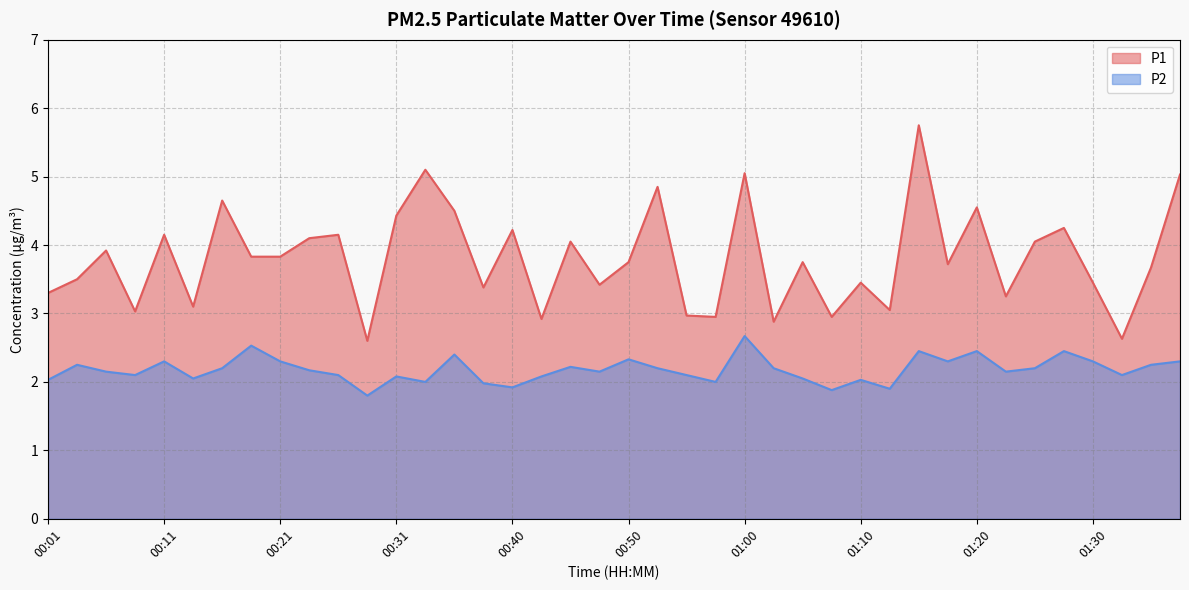

What is the average value of the P1 series?

3.8